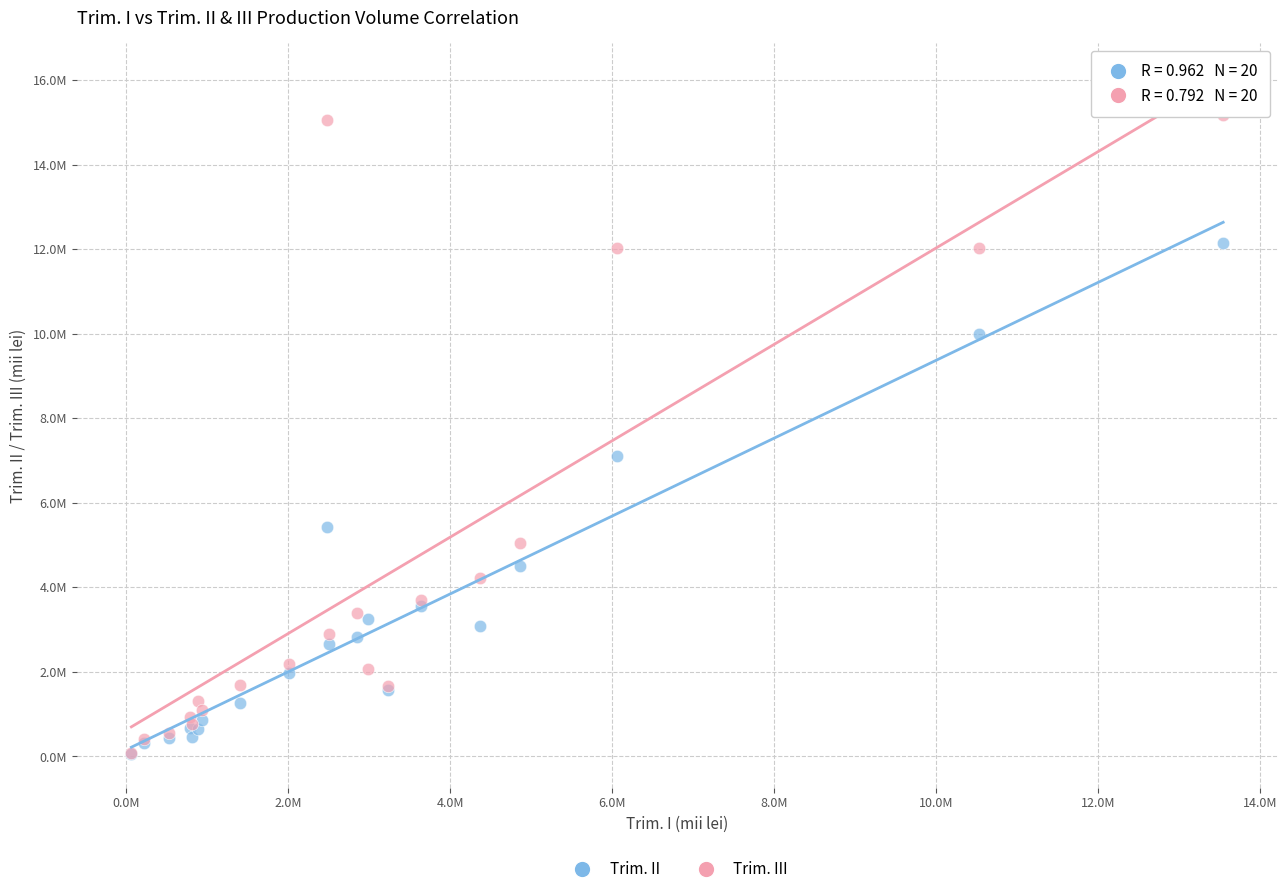

Which series has the largest Y range (max minus min)?

Trim. III